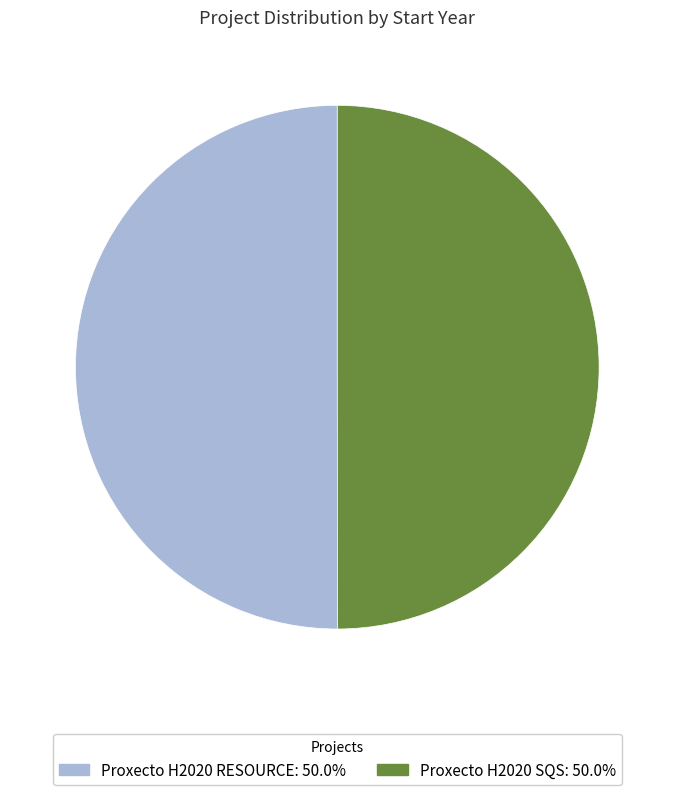

Combined, do Proxecto H2020 RESOURCE and Proxecto H2020 SQS account for over 50%?

Yes